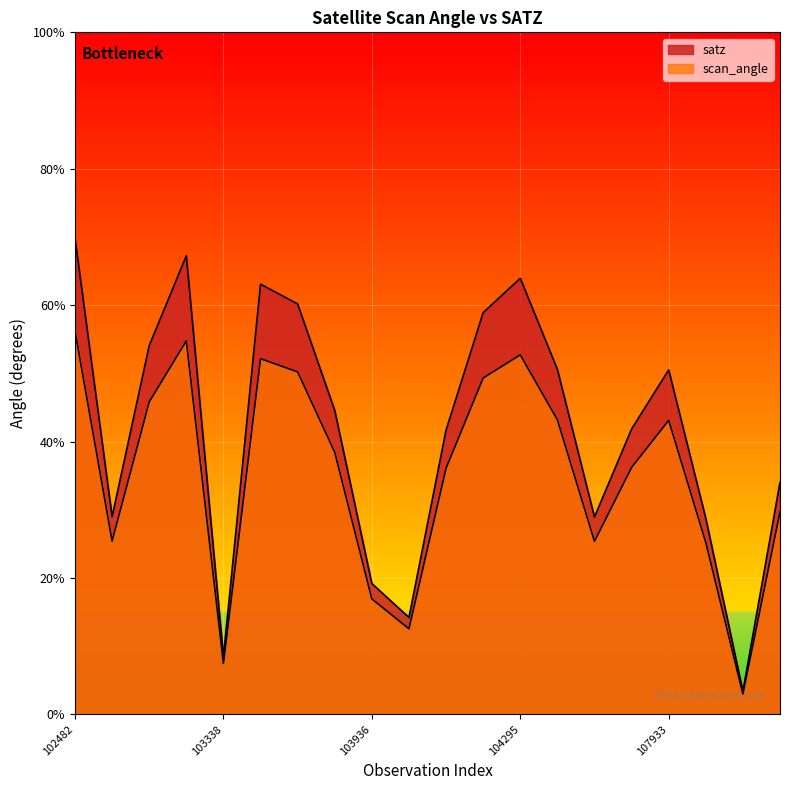

How many lines are shown in the chart?

2